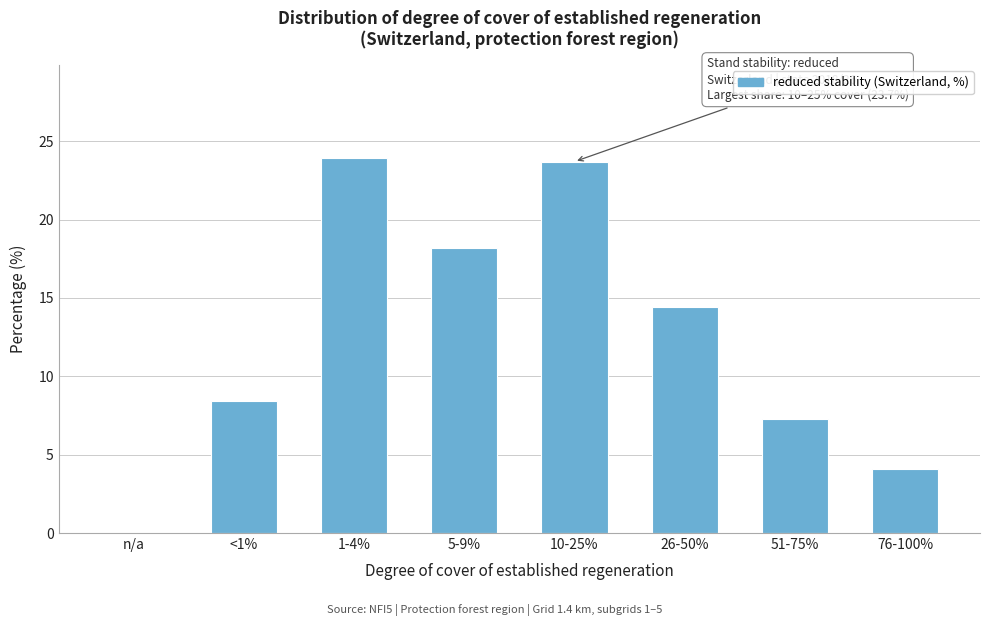

Reading left to right, extract all data points from this chart.

n/a=0.0	<1%=8.4	1-4%=23.9	5-9%=18.2	10-25%=23.7	26-50%=14.4	51-75%=7.3	76-100%=4.1